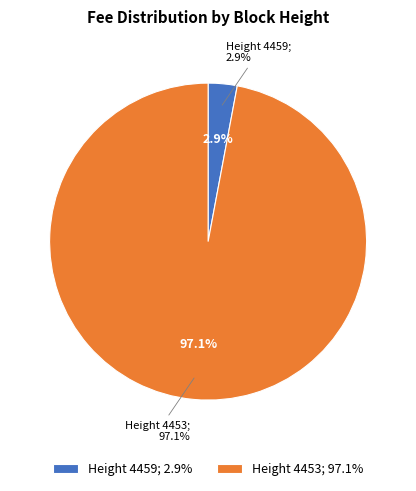

To the nearest percent, what portion does 4453 represent?

97%